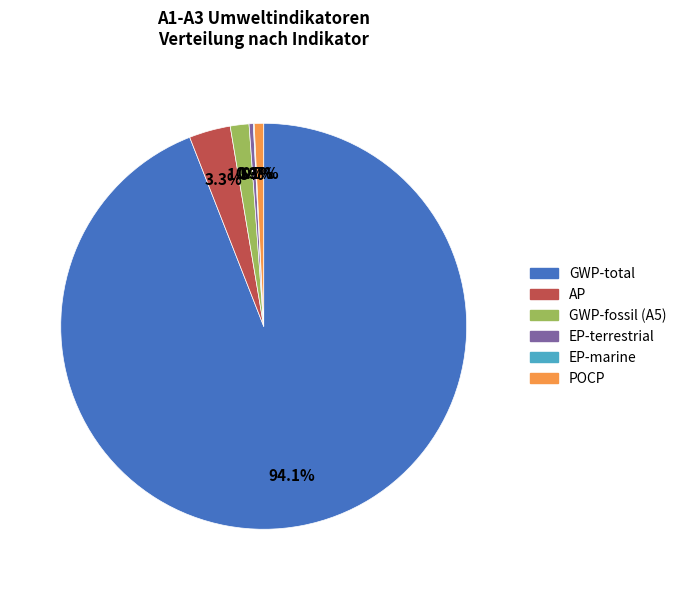

To the nearest percent, what is the average slice percentage?

17%